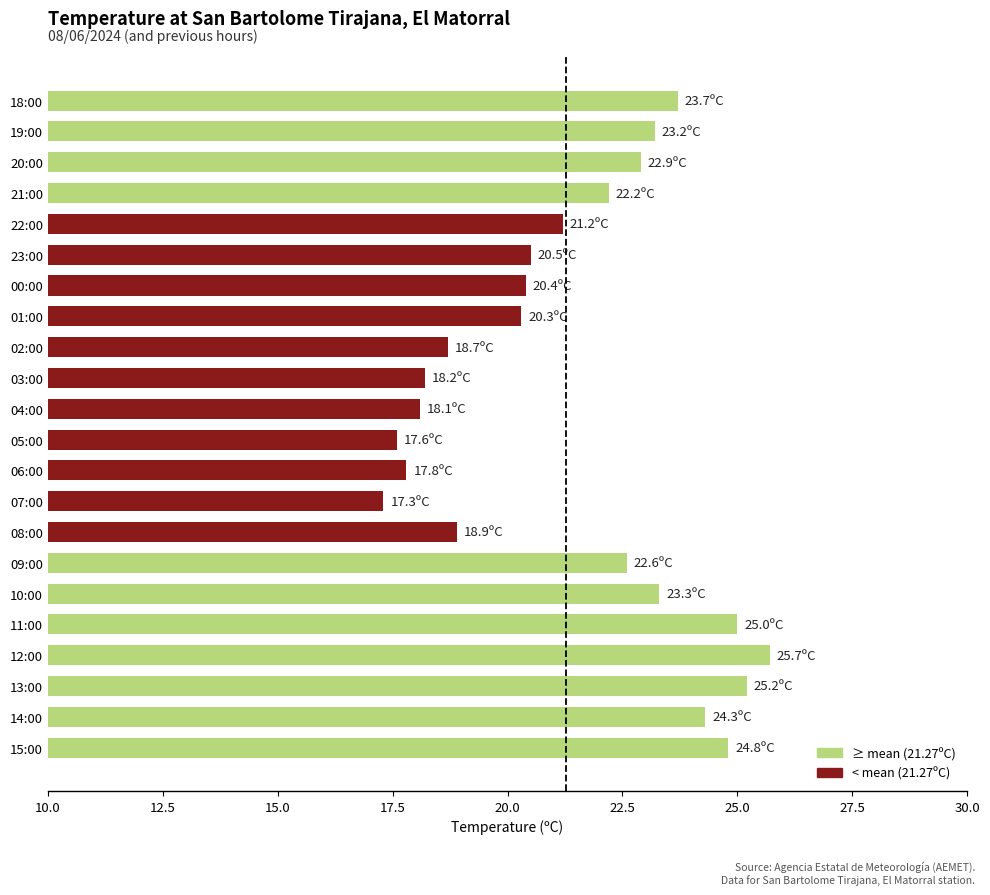

What is the sum of all values?

471.9